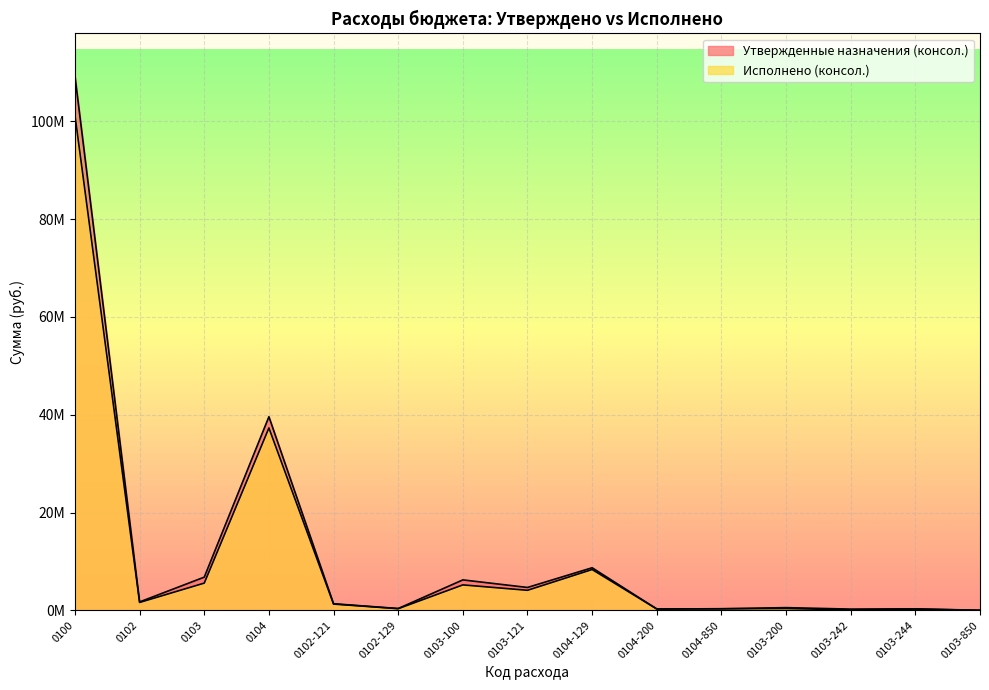

Reading left to right, extract all data points from this chart.

Утвержденные назначения (консол.): 0100=109237331.4	0102=1719604.0	0103=6788238.0	0104=39598675.8	0102-121=1348888.0	0102-129=370716.0	0103-100=6223664.5	0103-121=4677429.9	0104-129=8705469.2	0104-200=278960.0	0104-850=318921.0	0103-200=550396.0	0103-242=251446.0	0103-244=298950.0	0103-850=14177.5
Исполнено (консол.): 0100=101218673.4	0102=1611449.6	0103=5567677.4	0104=37304790.2	0102-121=1276544.9	0102-129=334904.7	0103-100=5200255.9	0103-121=4095688.7	0104-129=8346227.8	0104-200=275126.0	0104-850=318921.0	0103-200=364231.1	0103-242=106255.5	0103-244=257975.5	0103-850=3190.5